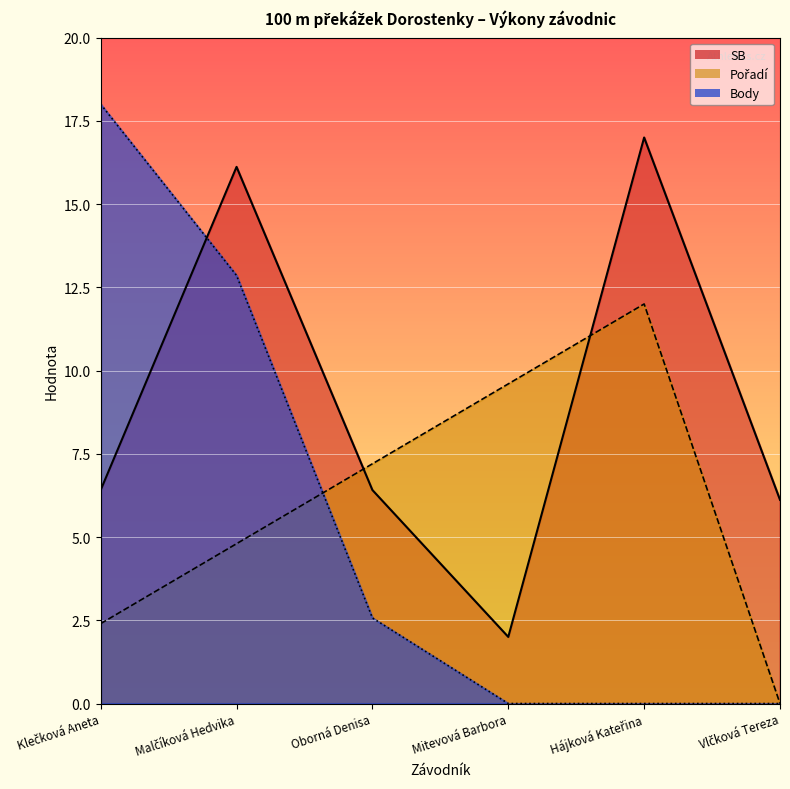

How many distinct data groups are displayed?

3